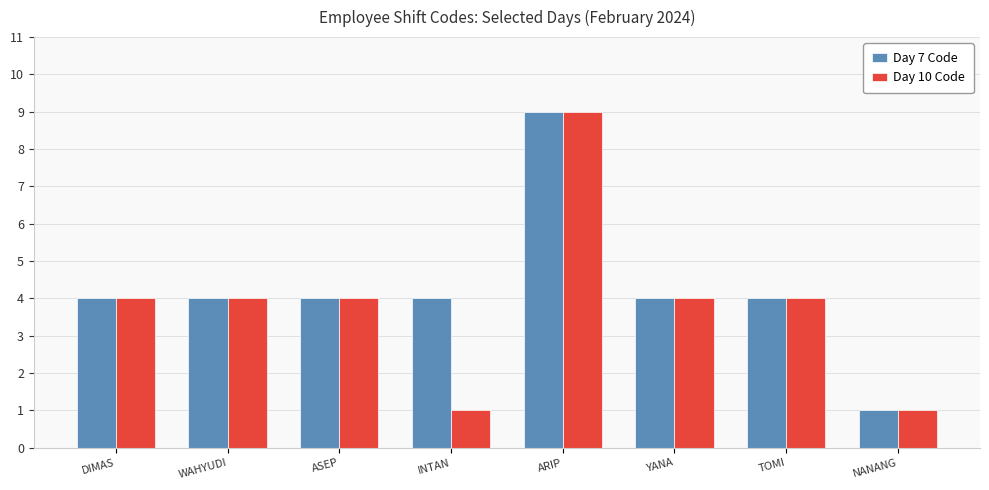

What is the total value across all series at NANANG?

2